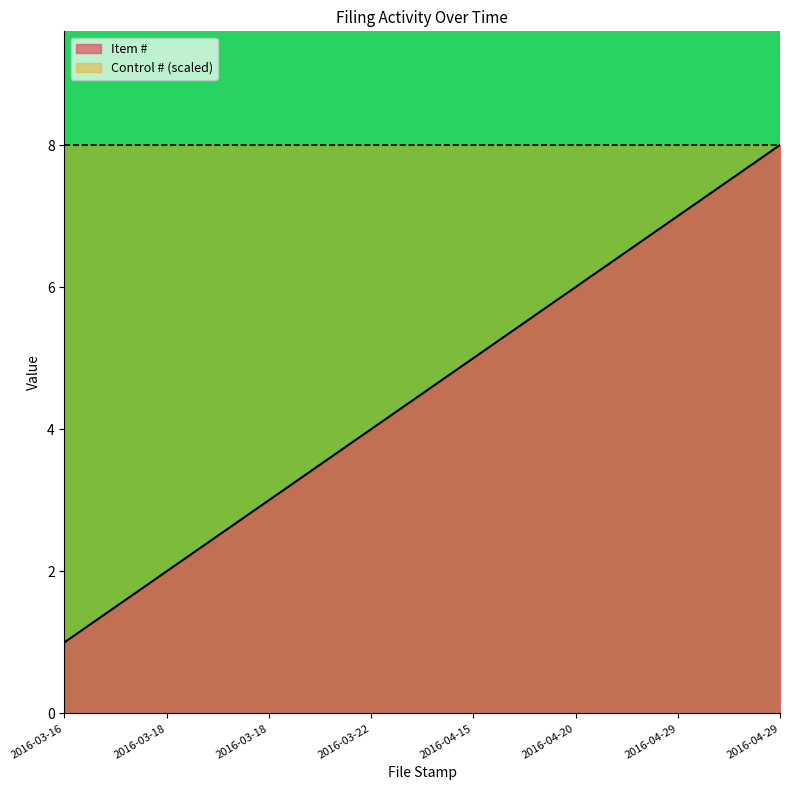

Where is the data nearest to the value 4?

2016-03-22